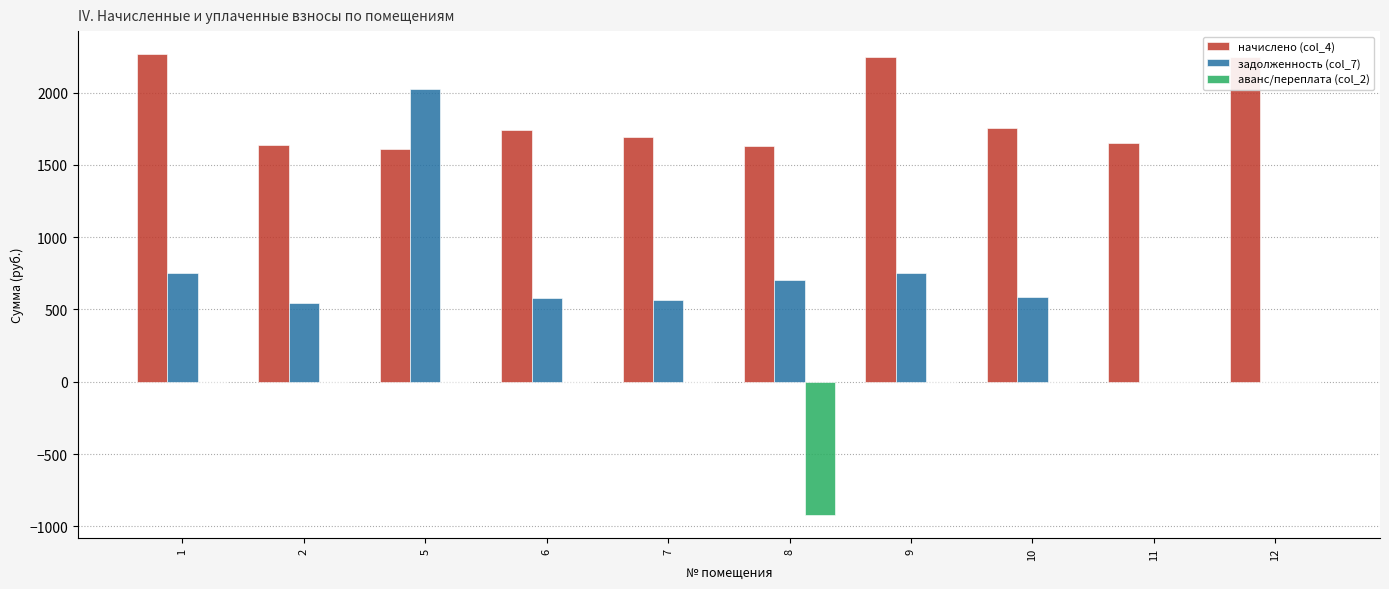

Where is начислено (col_4) nearest to the value 1939?

10